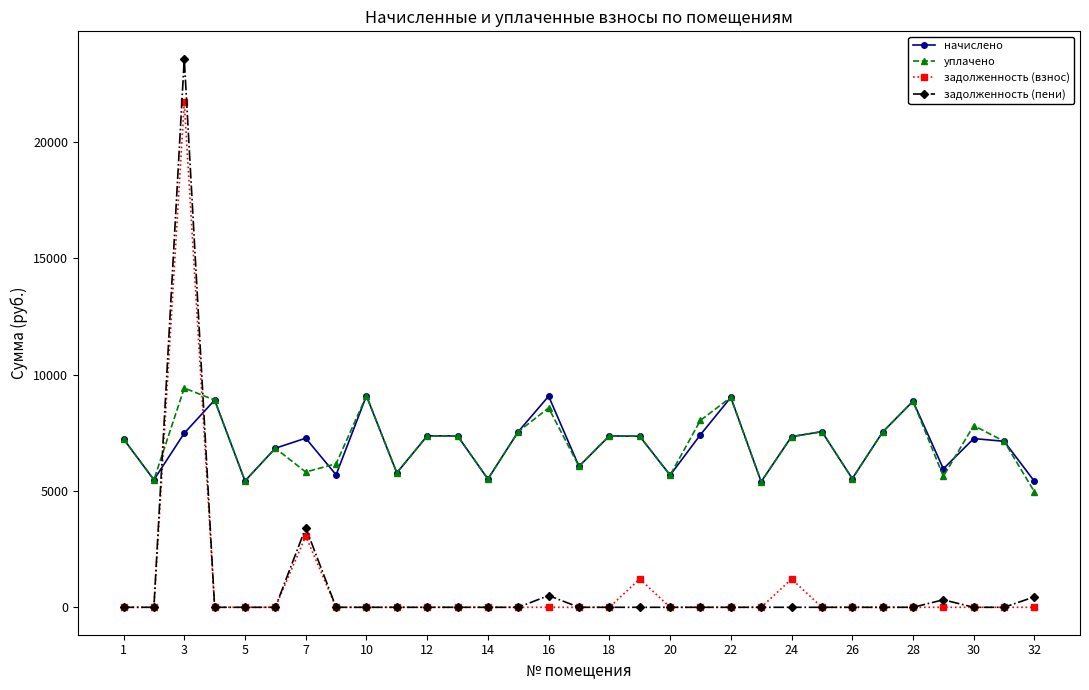

True or false: уплачено and задолженность (пени) cross at least once.

True